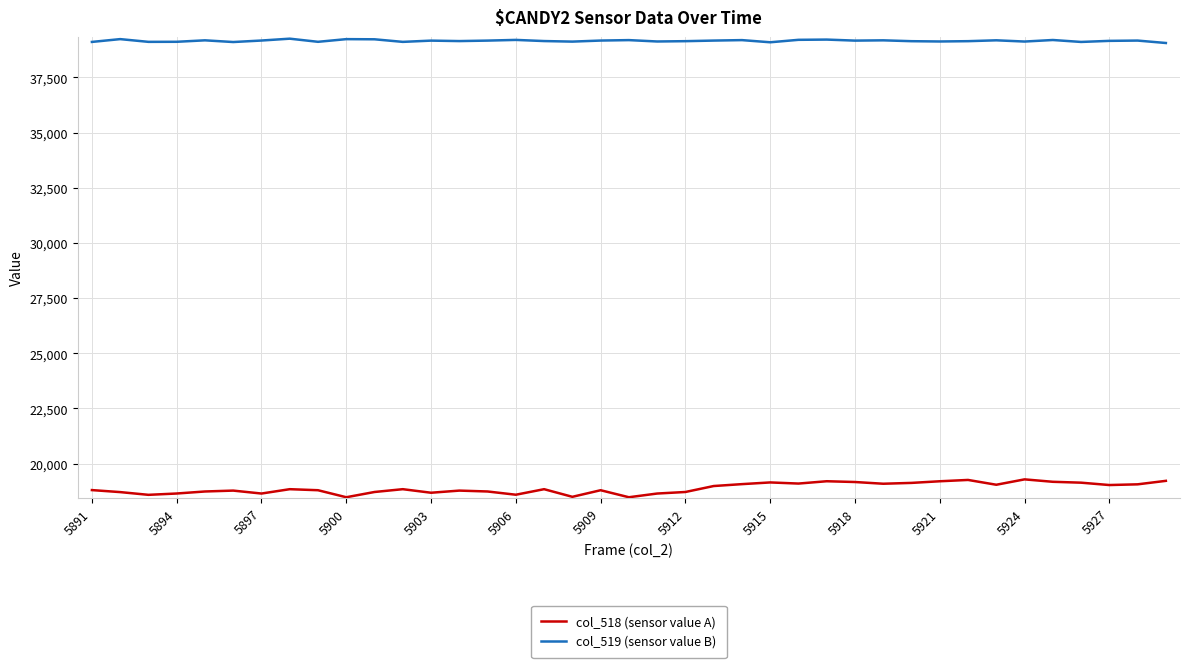

True or false: col_519 (sensor value B) and col_518 (sensor value A) cross at least once.

False